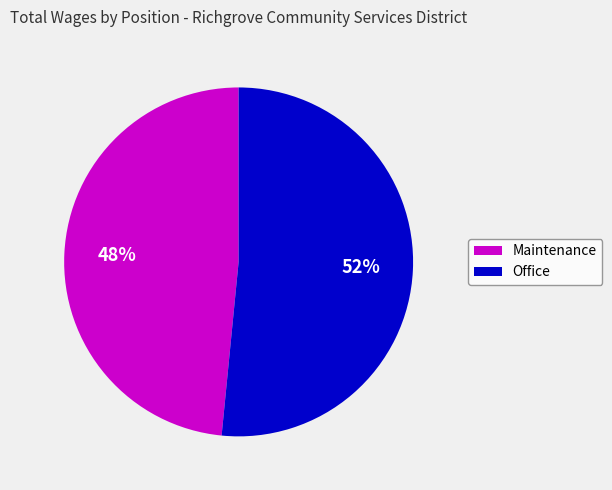

Does any single category account for the majority?

Yes